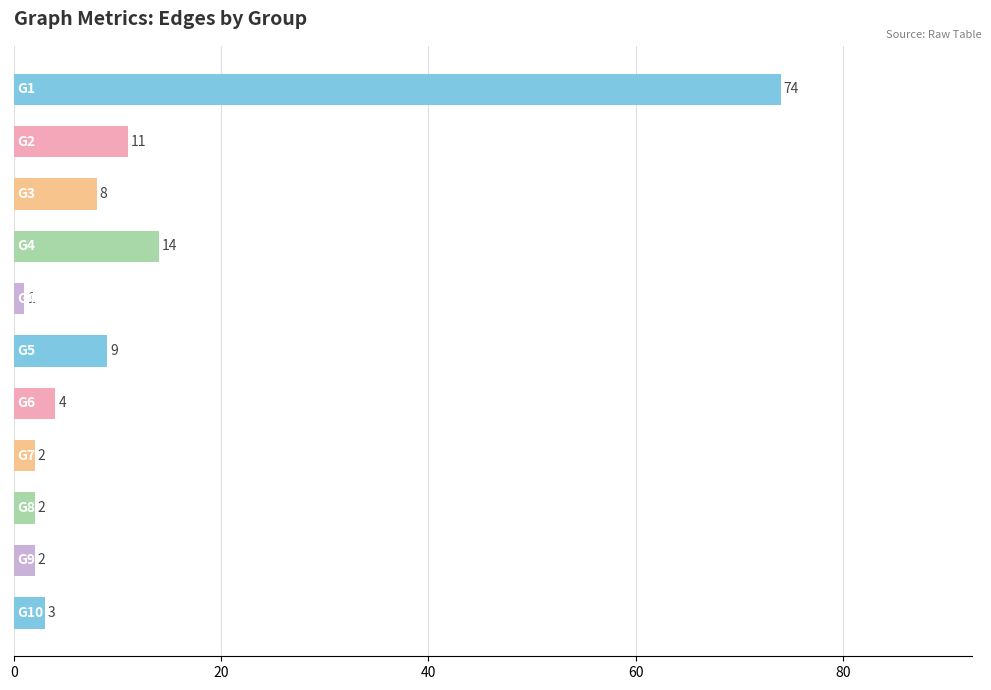

What is the maximum value shown in the chart?

74